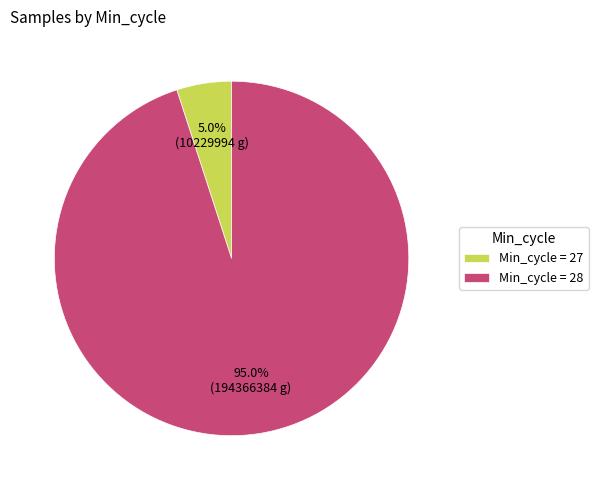

Approximately how many times larger is the value at Min_cycle = 28 compared to Min_cycle = 27?

19.0